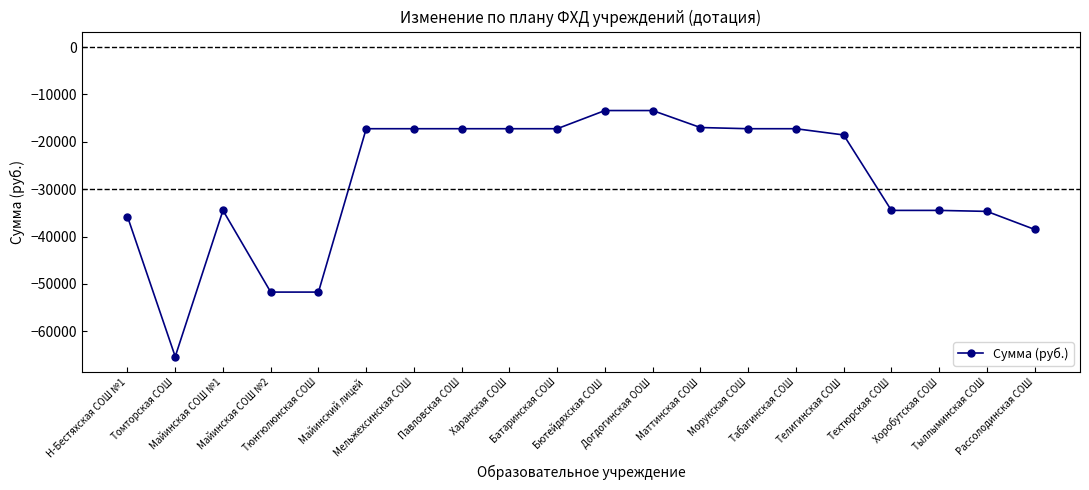

What is the maximum value shown in the chart?

-13404.6